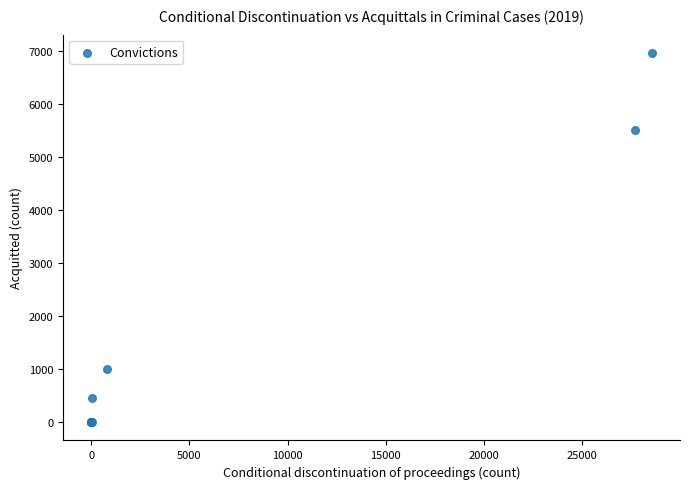

What Y value in the scatter plot is closest to 3479?

5513